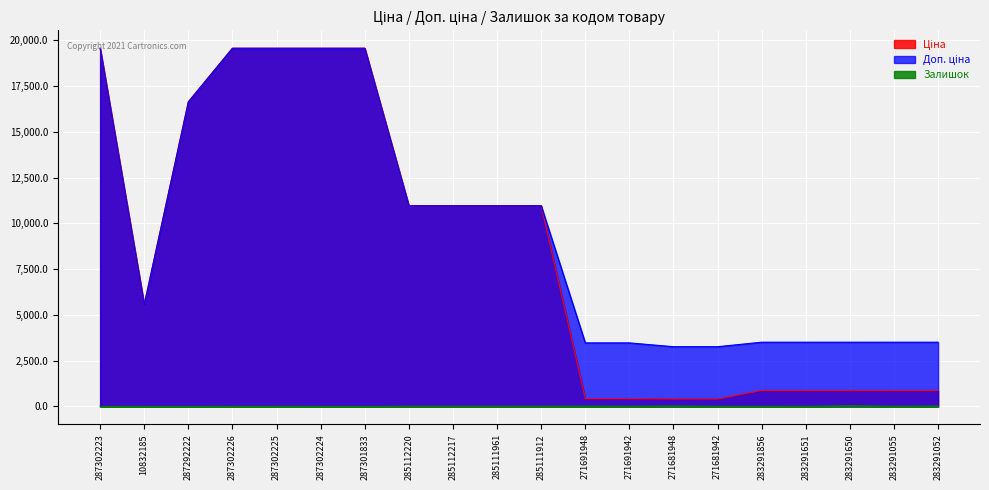

At which category does the chart reach its minimum across all series?

287301833